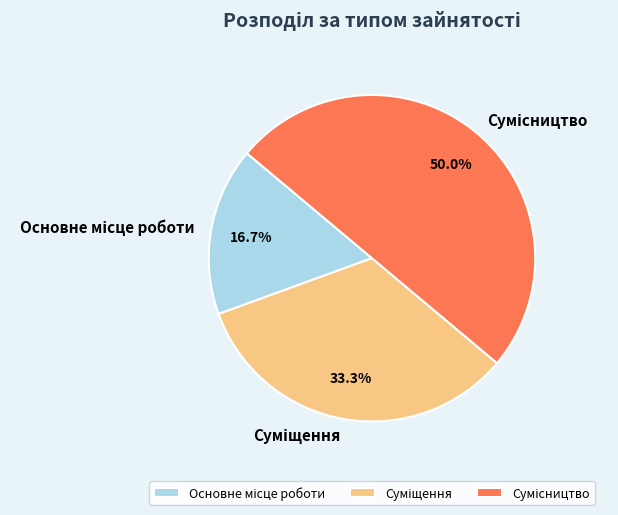

Is it true that Суміщення is 48% of the pie?

False